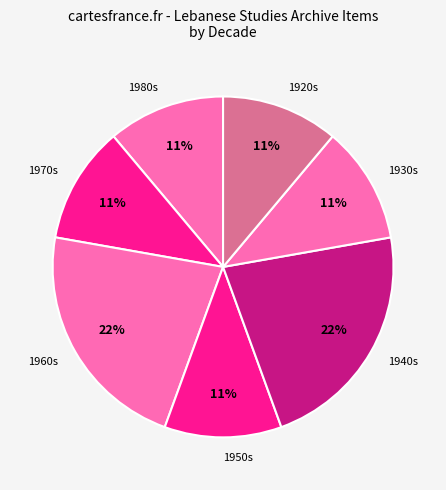

Do 1960s and 1940s together represent more than half of the pie?

No